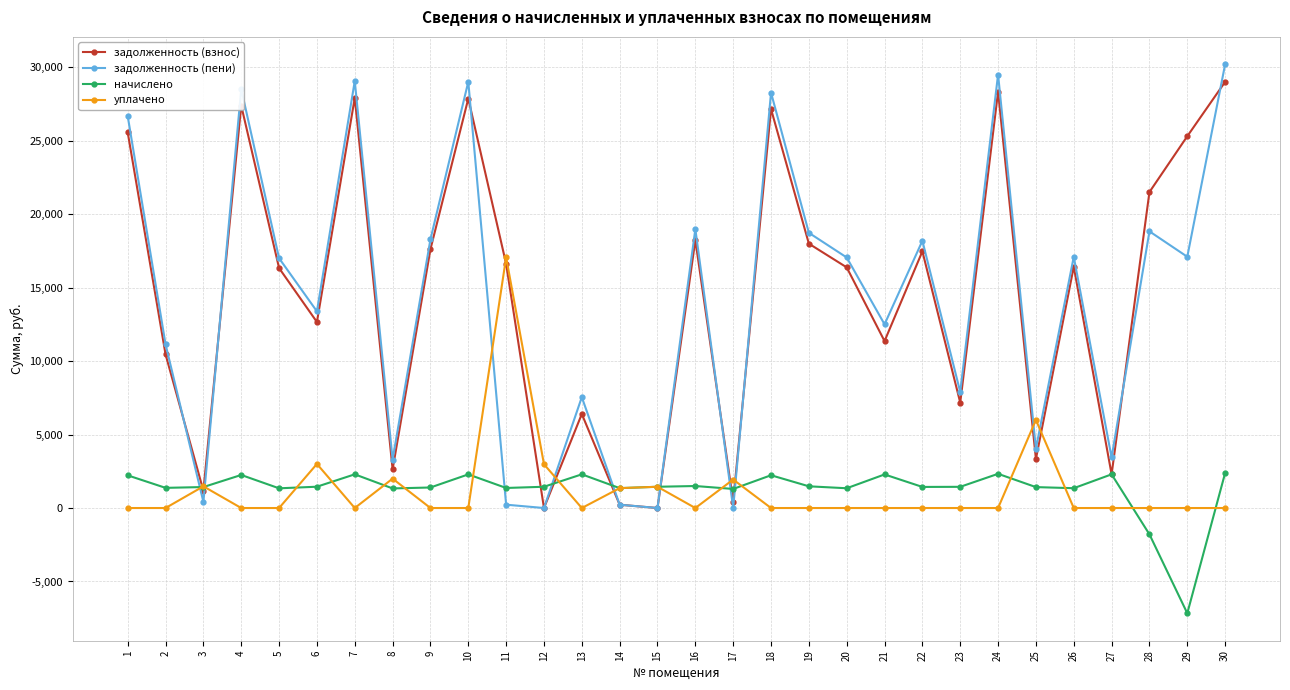

What is the total value across all series at 29?

35243.4